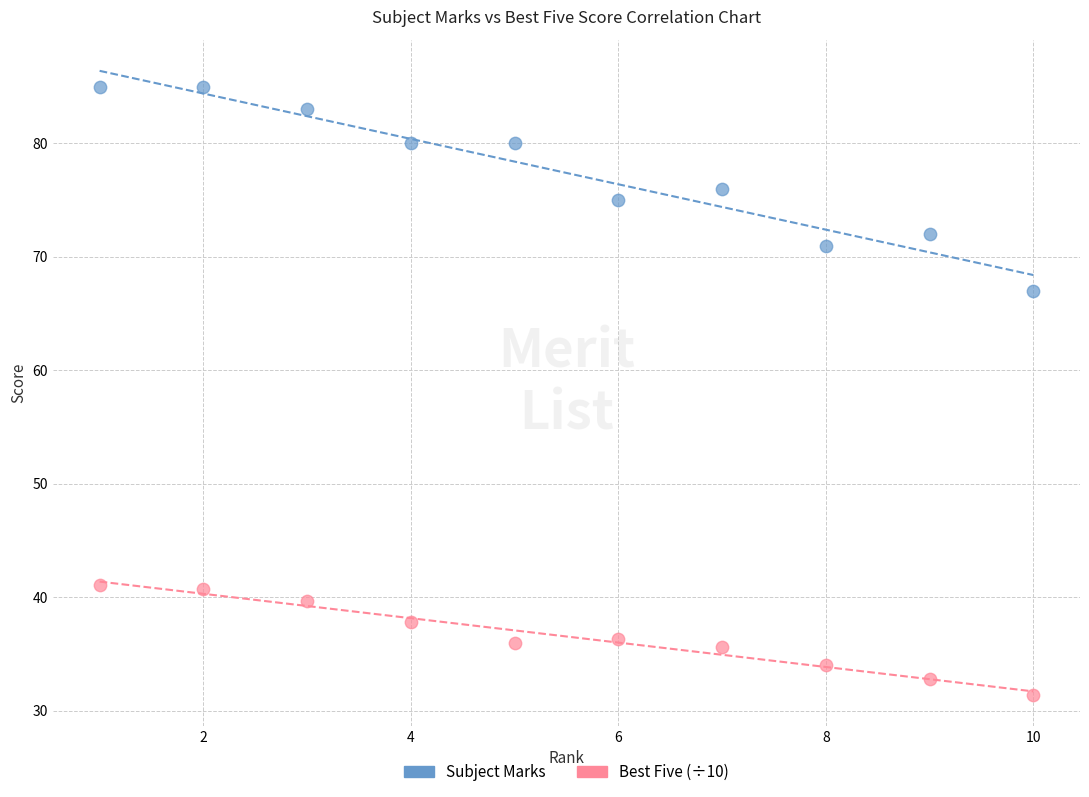

What are all the series names shown in the legend?

Subject Marks, Best Five (÷10)